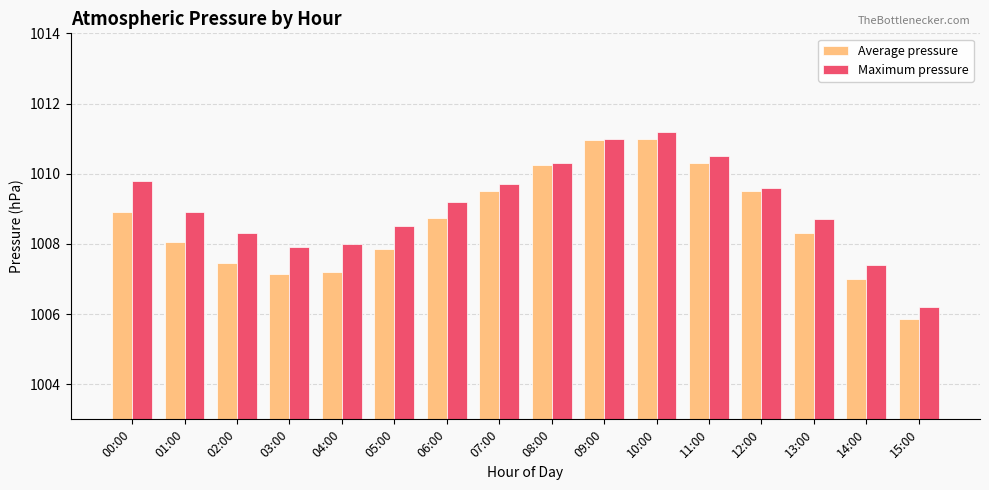

At which category is the sum across all series the highest?

10:00